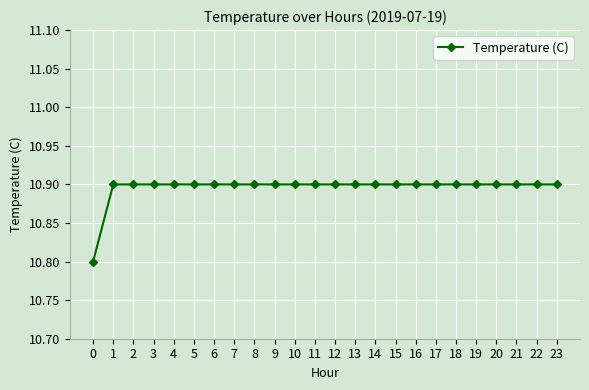

What value does the data have at 5?

10.9